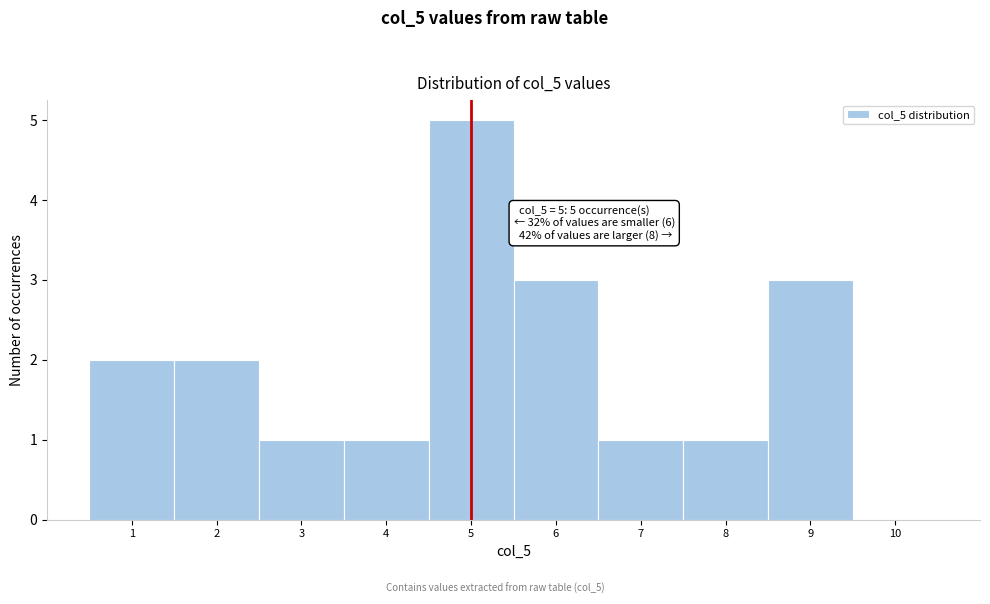

Over which range of the x-axis is the bar tallest?

4.5 to 5.5